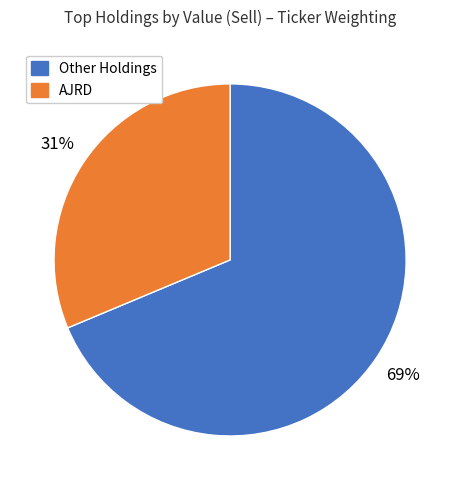

How many segments does this pie chart have?

2